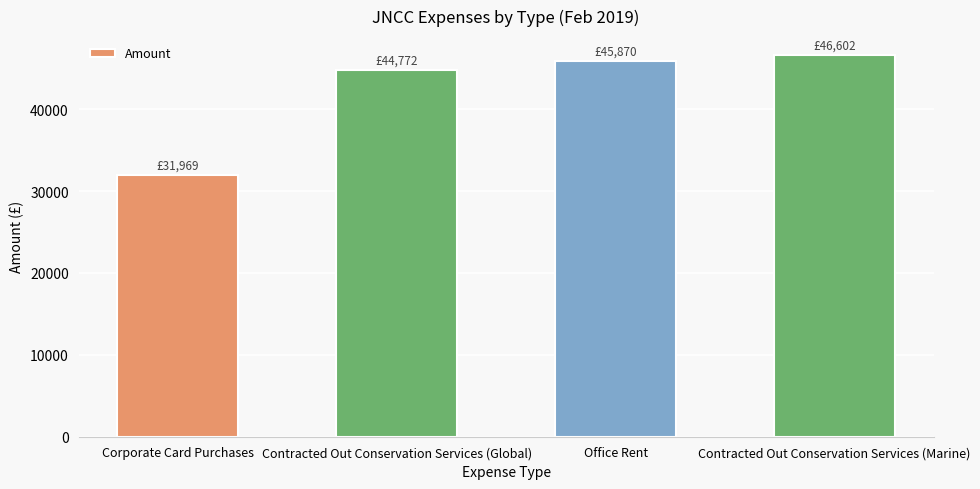

What is the label of the 3rd bar from the left?

Office Rent